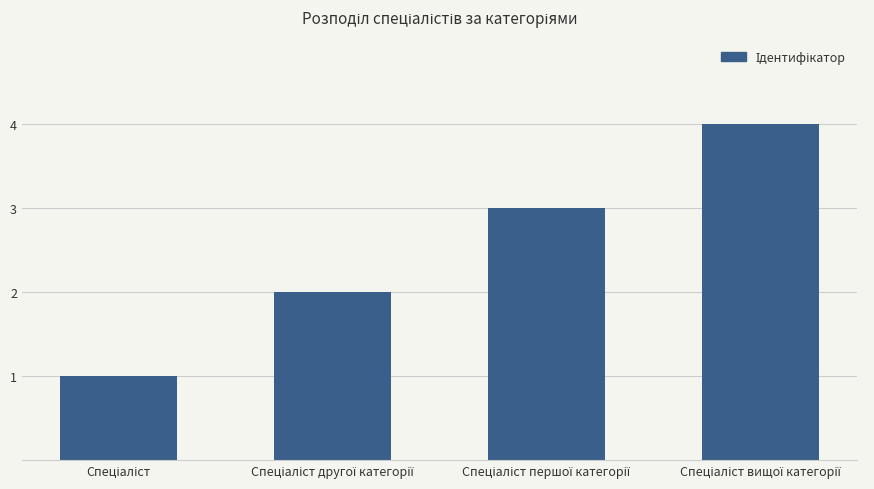

What is the maximum value shown in the chart?

4